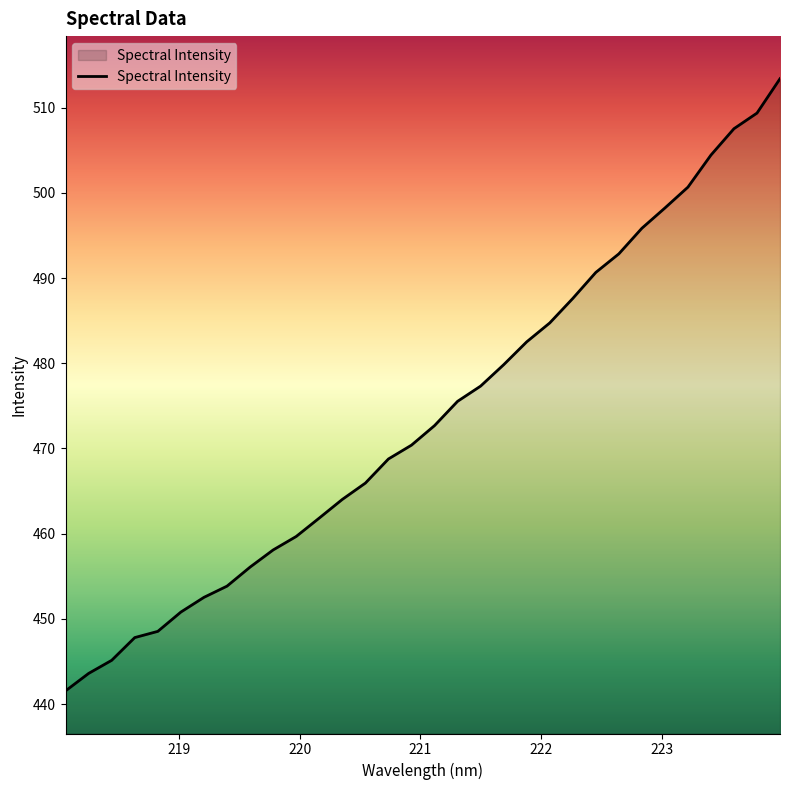

What is the smallest value displayed?

441.6